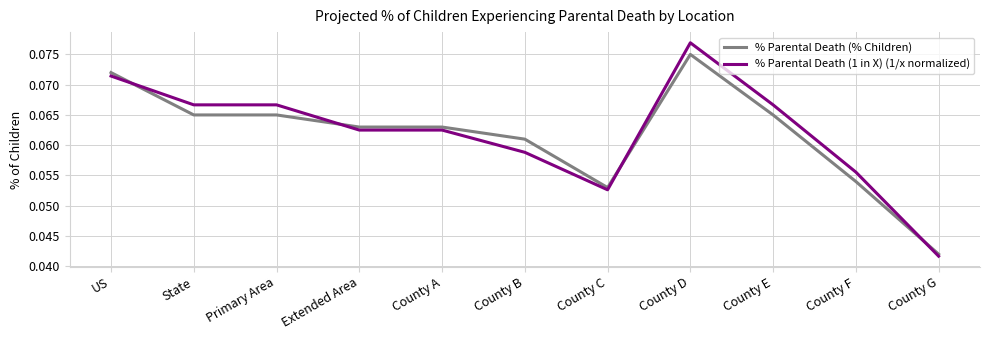

At which label does % Parental Death (% Children) reach its minimum?

County G